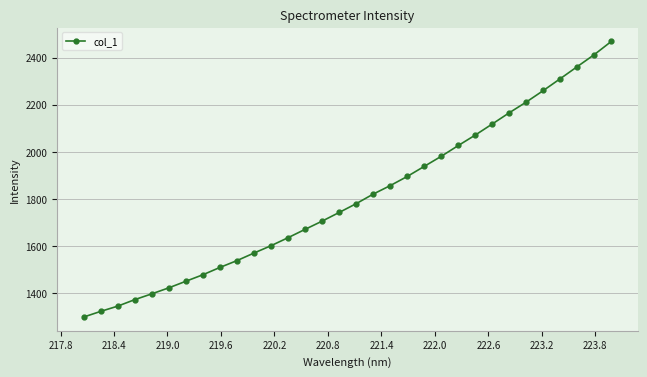

What is the minimum value shown in the chart?

1300.0